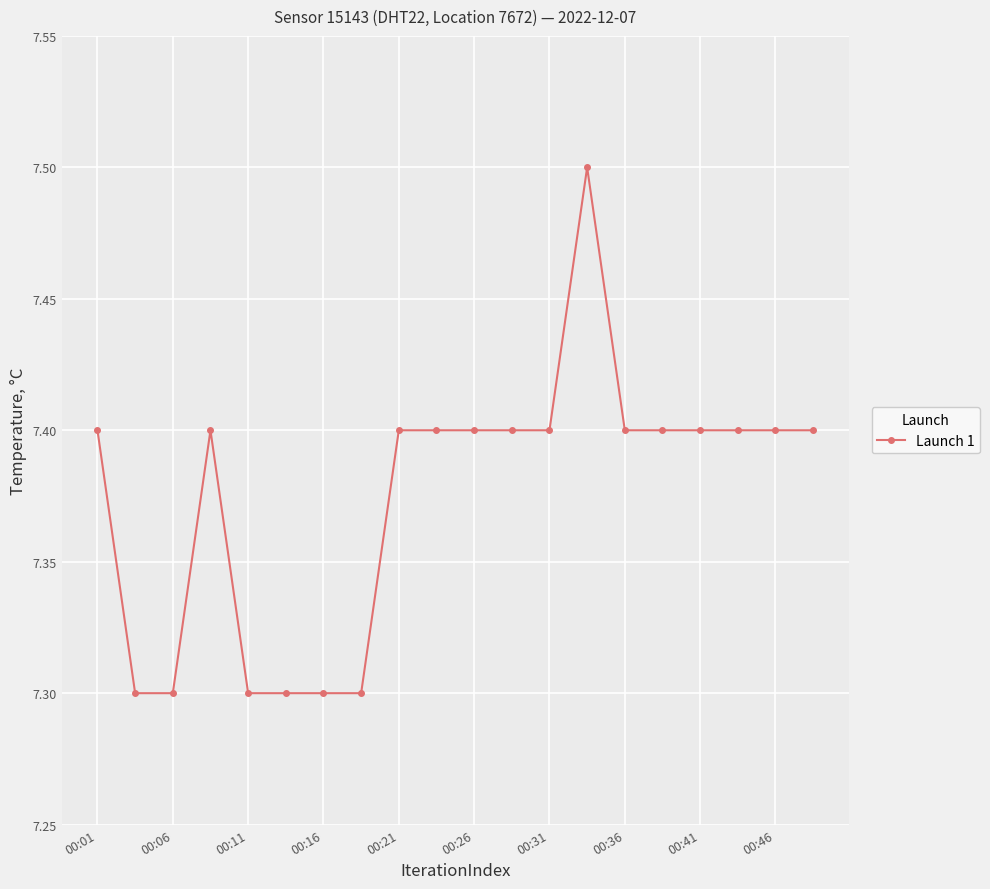

Does the chart have visible grid lines?

Yes